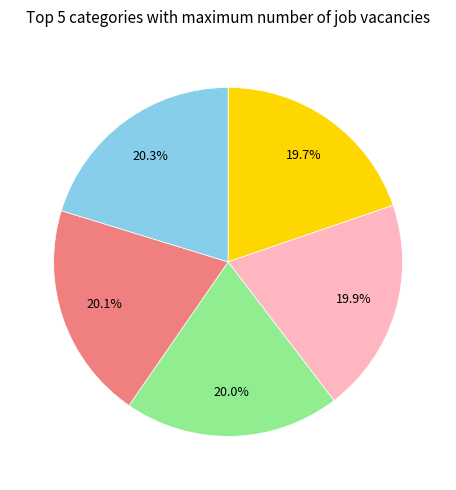

Is there any slice that represents more than half of the pie?

No